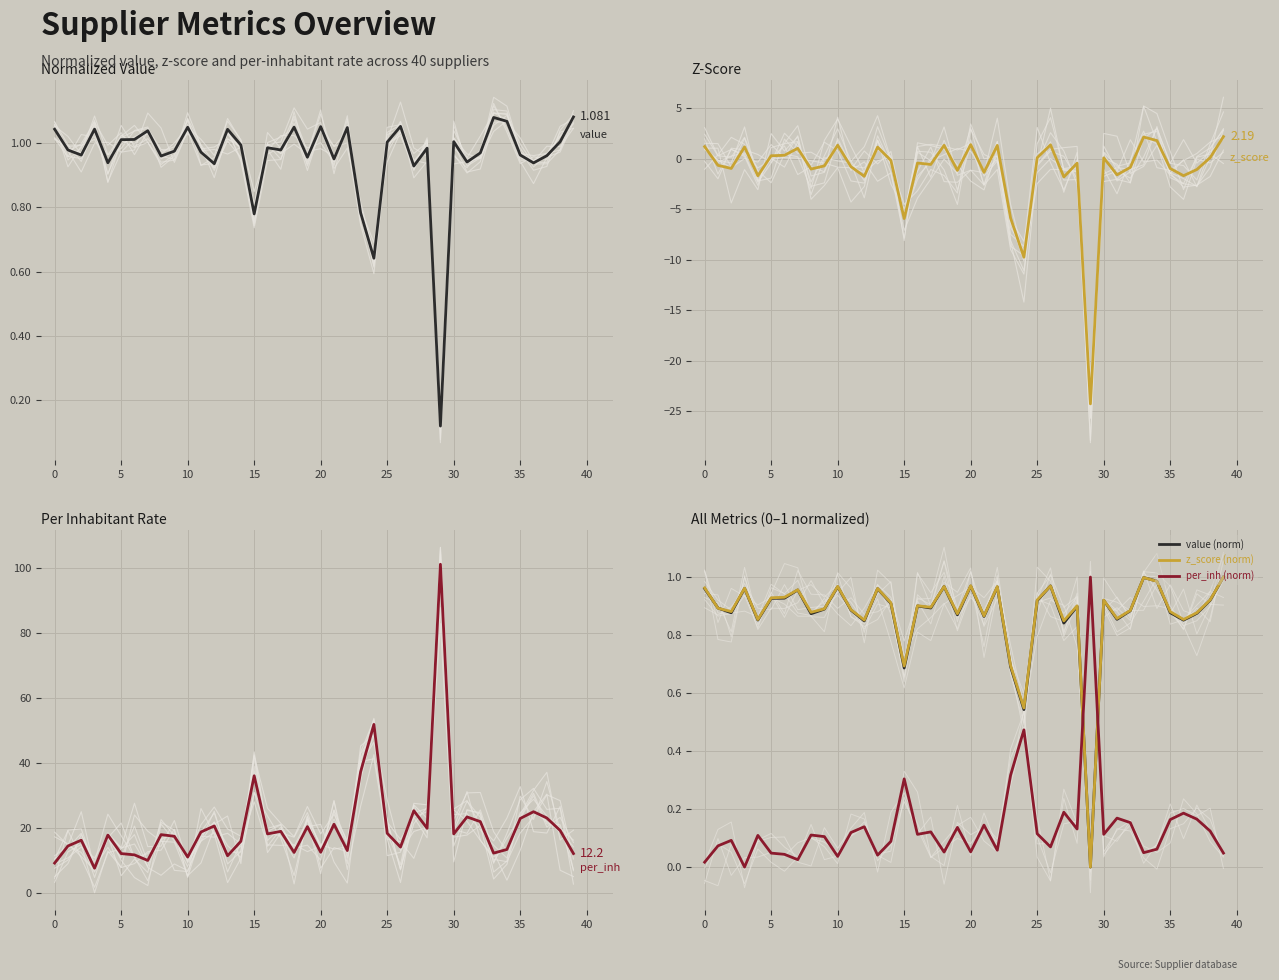

How many lines are shown in the chart?

6